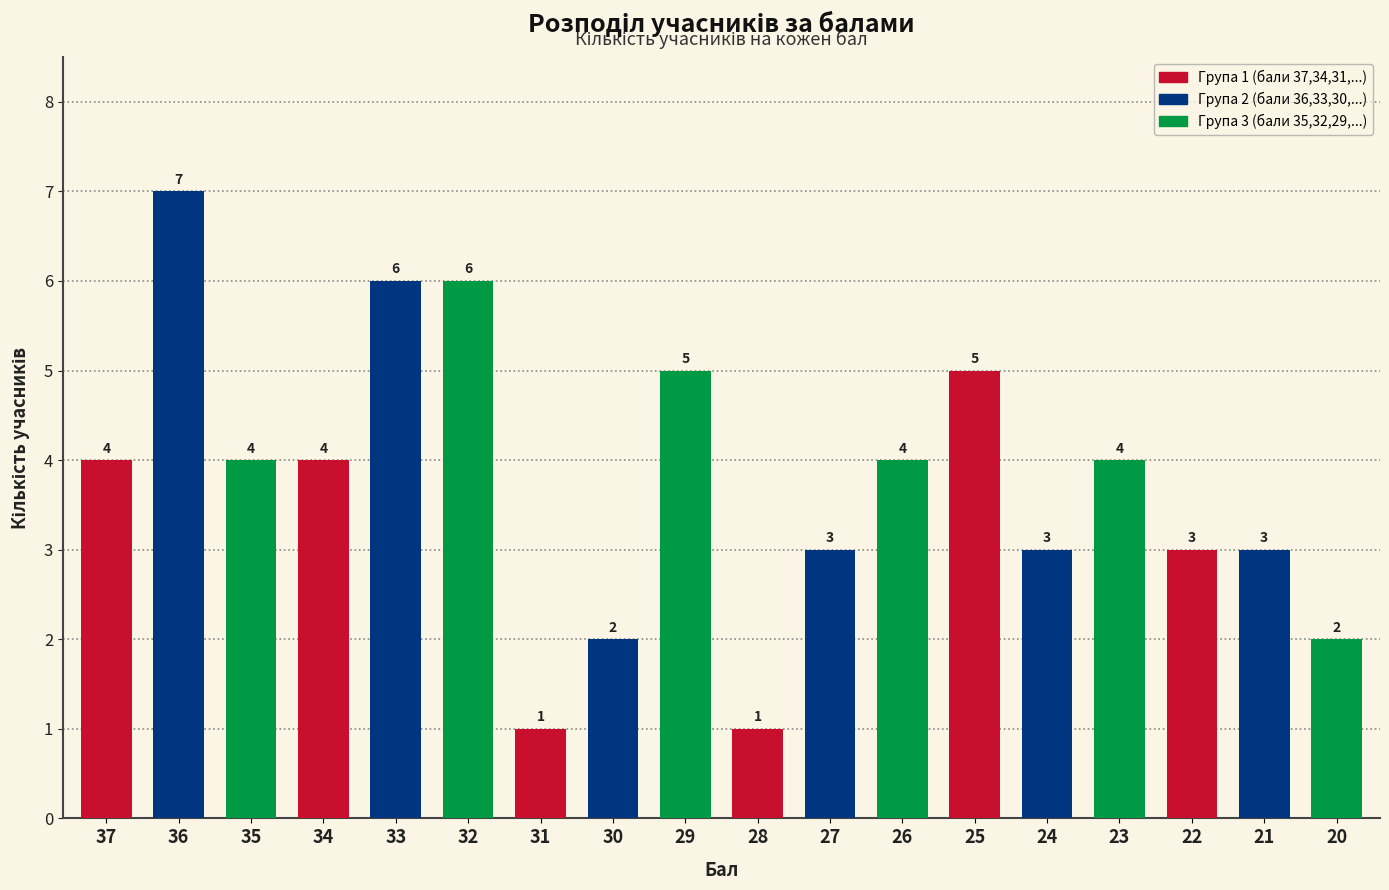

What is the sum of all values?

67